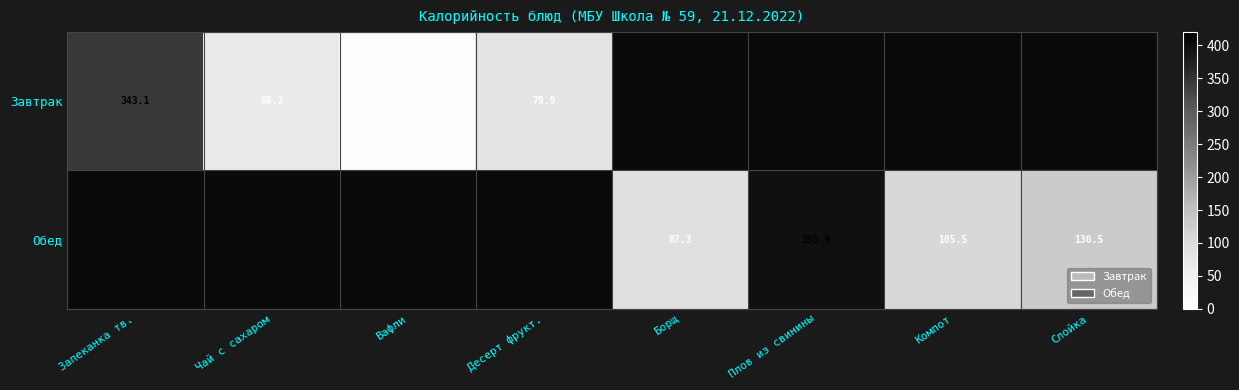

Is it true that Завтрак equals 79.9 at Десерт фрукт.?

True